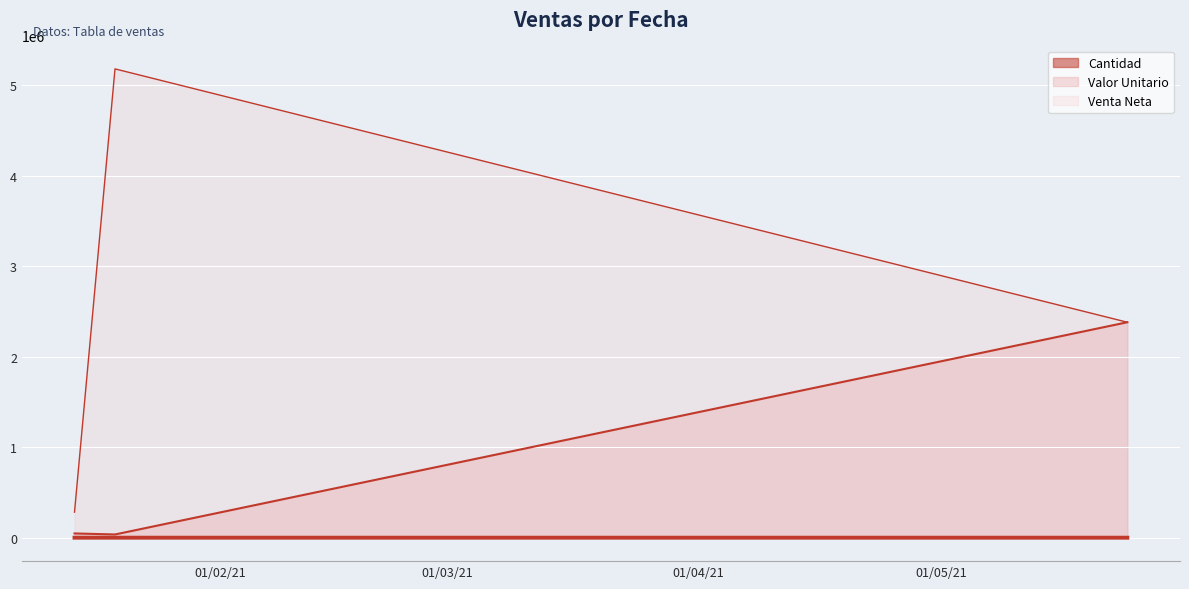

The value of Valor Unitario at 2021-05-24 is 2380000. True or false?

True